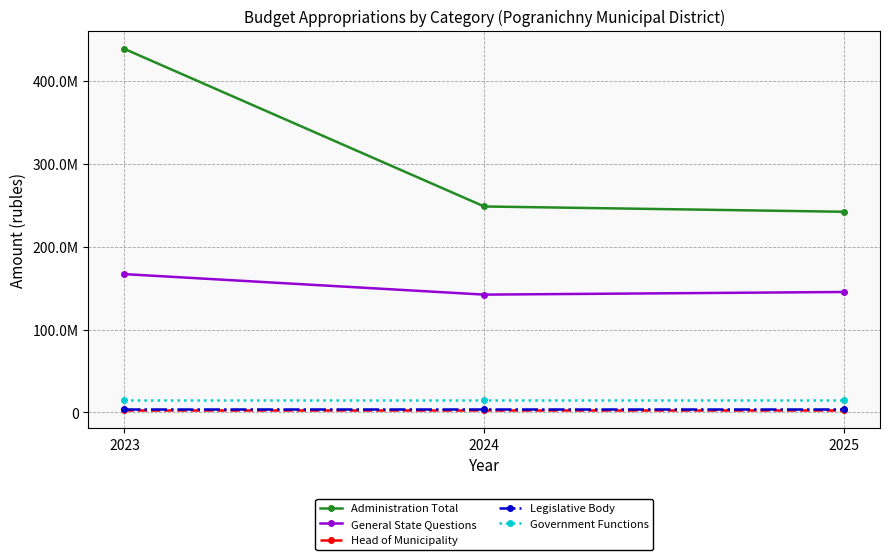

Which series has the widest spread of values?

Administration Total